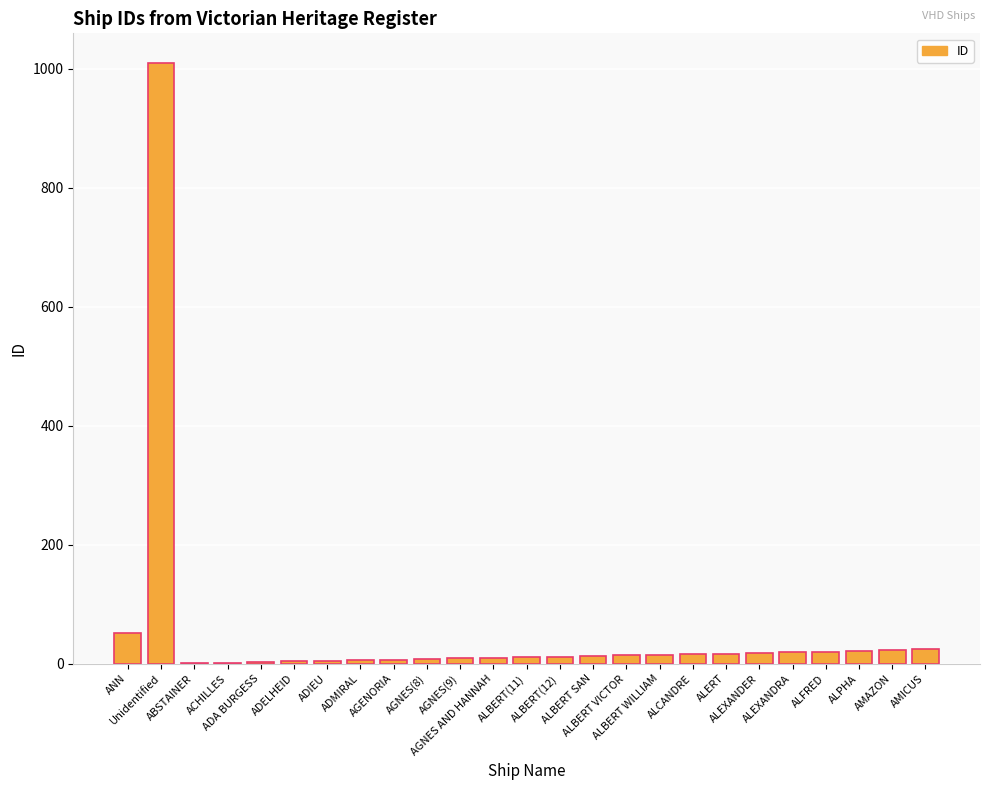

Are the bars horizontal?

No